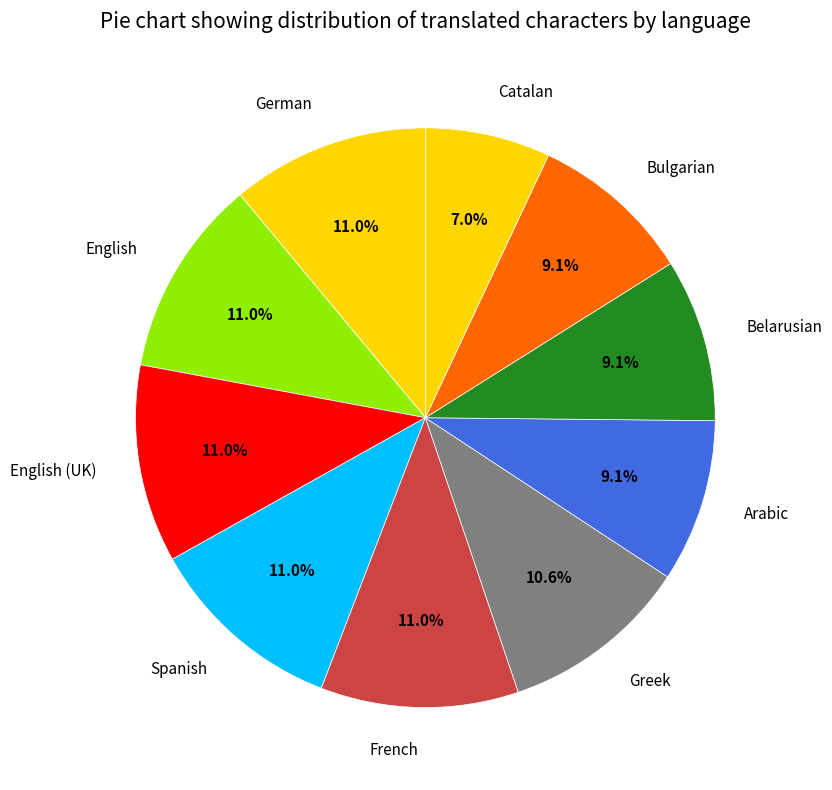

What is the ratio of the value at Belarusian to the value at English?

0.8